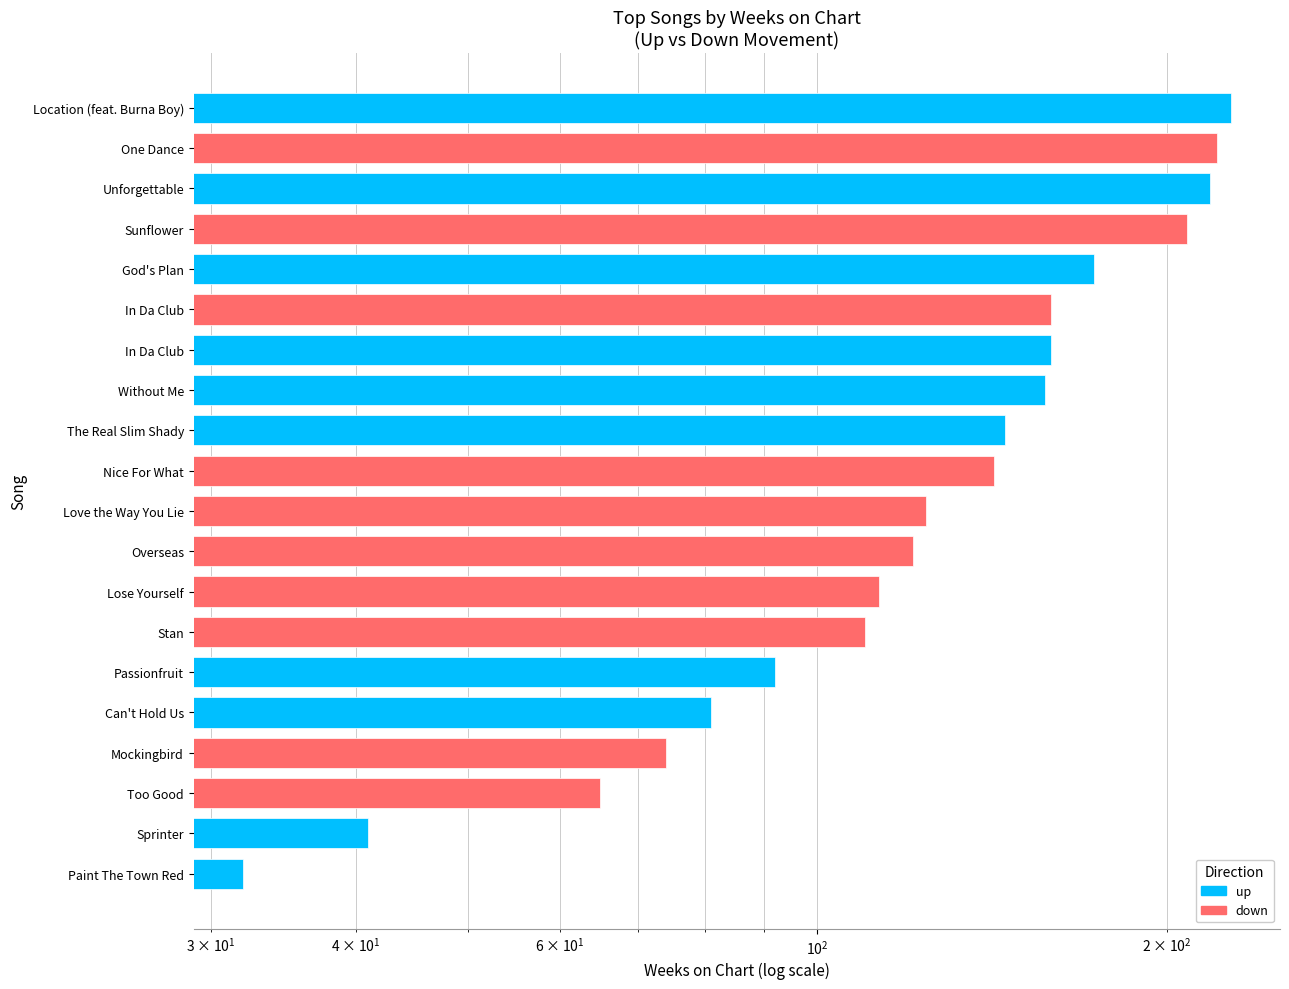

True or false: up has a value of 62 at In Da Club.

False